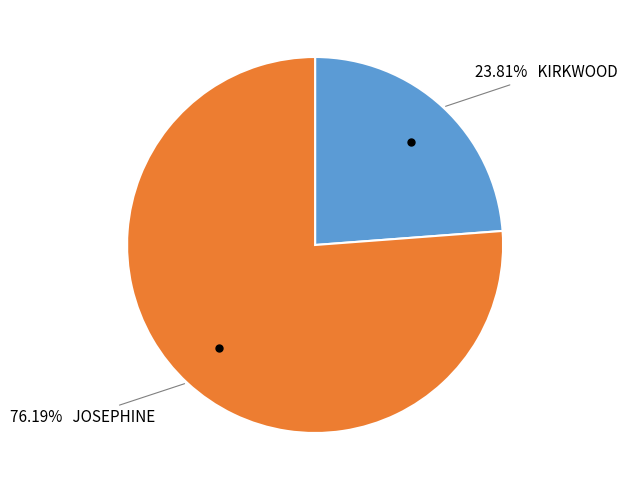

Does any single category account for the majority?

Yes